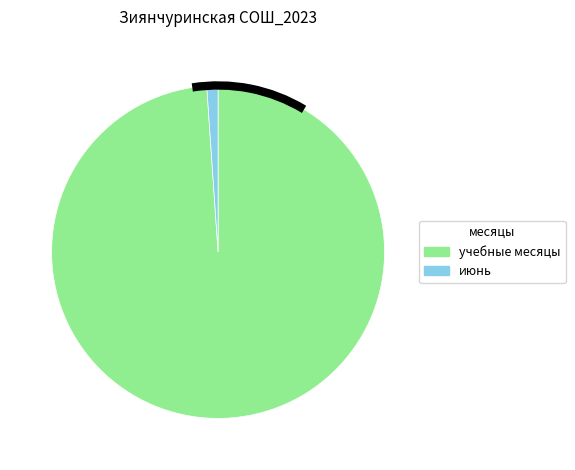

Is there any slice that represents more than half of the pie?

Yes